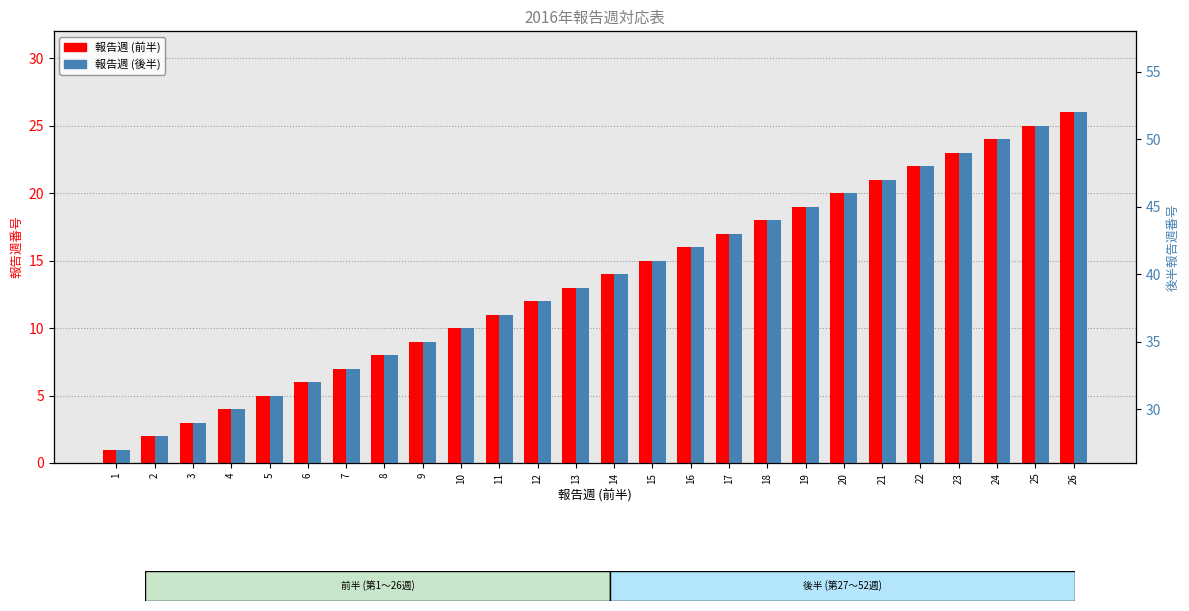

How many groups of bars are there?

26